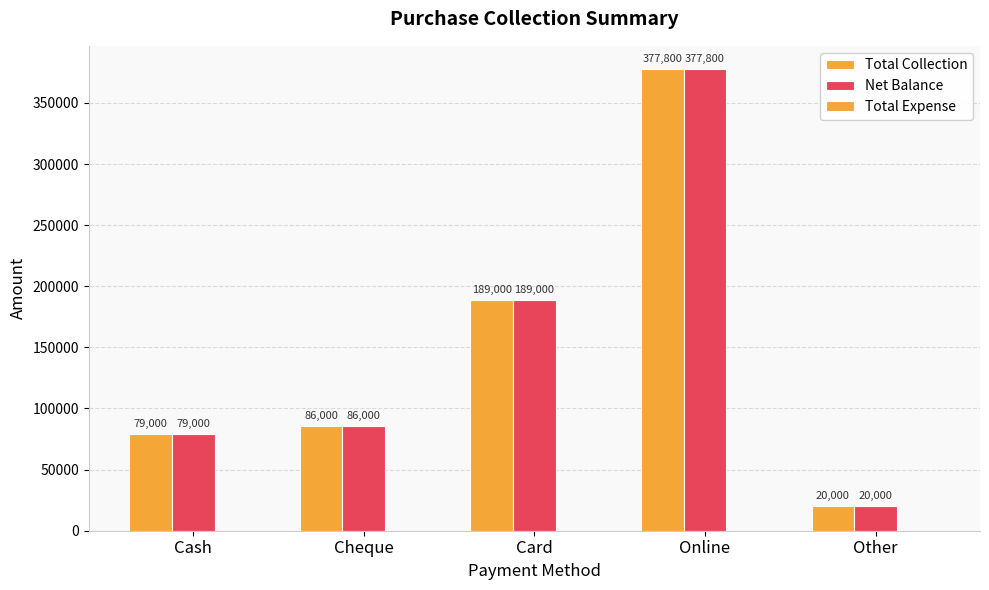

List the labels in order of Net Balance value, largest first.

Online, Card, Cheque, Cash, Other